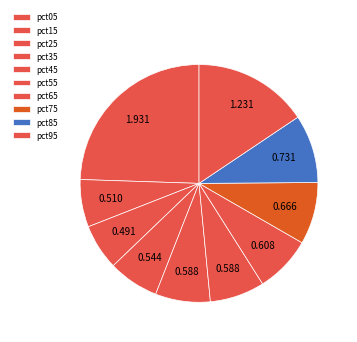

Is it true that pct55 is 20% of the pie?

False